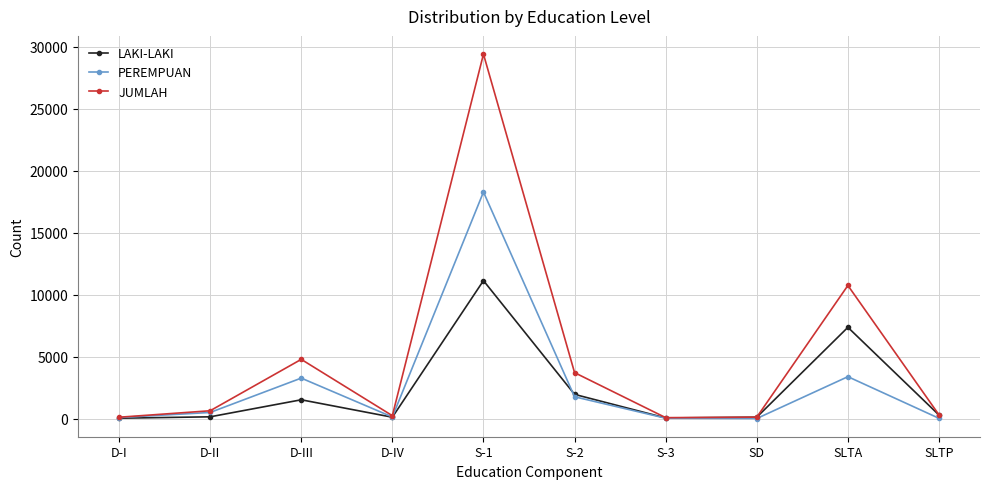

How many values in the LAKI-LAKI series are below 280?

5